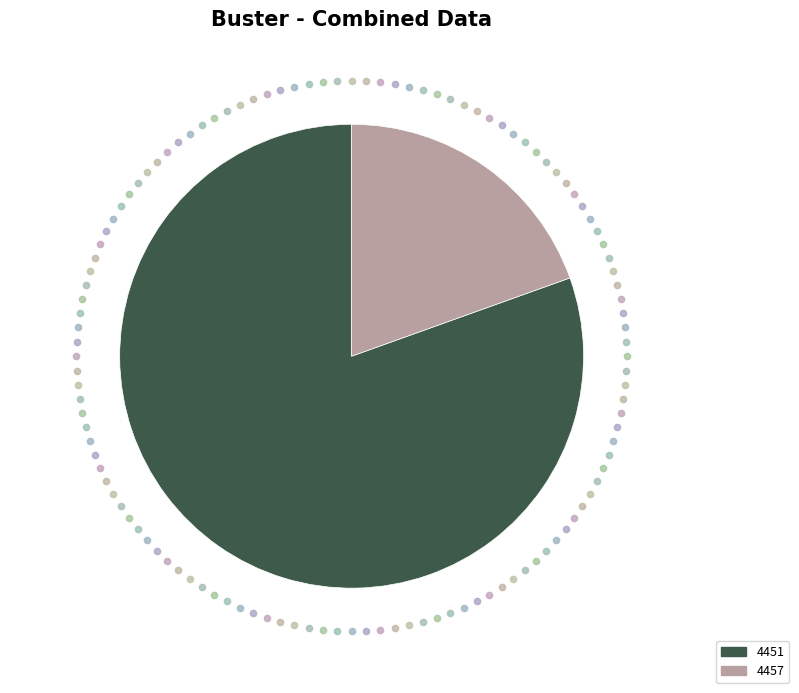

True or false: 4457 accounts for 27% of the total.

False